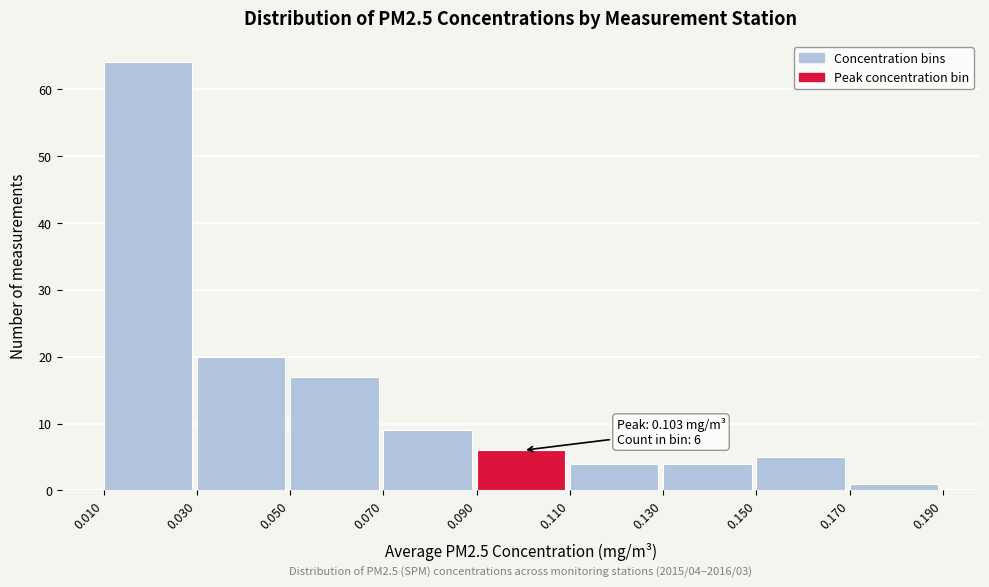

Over which range of the x-axis is the bar tallest?

0.010 to 0.030